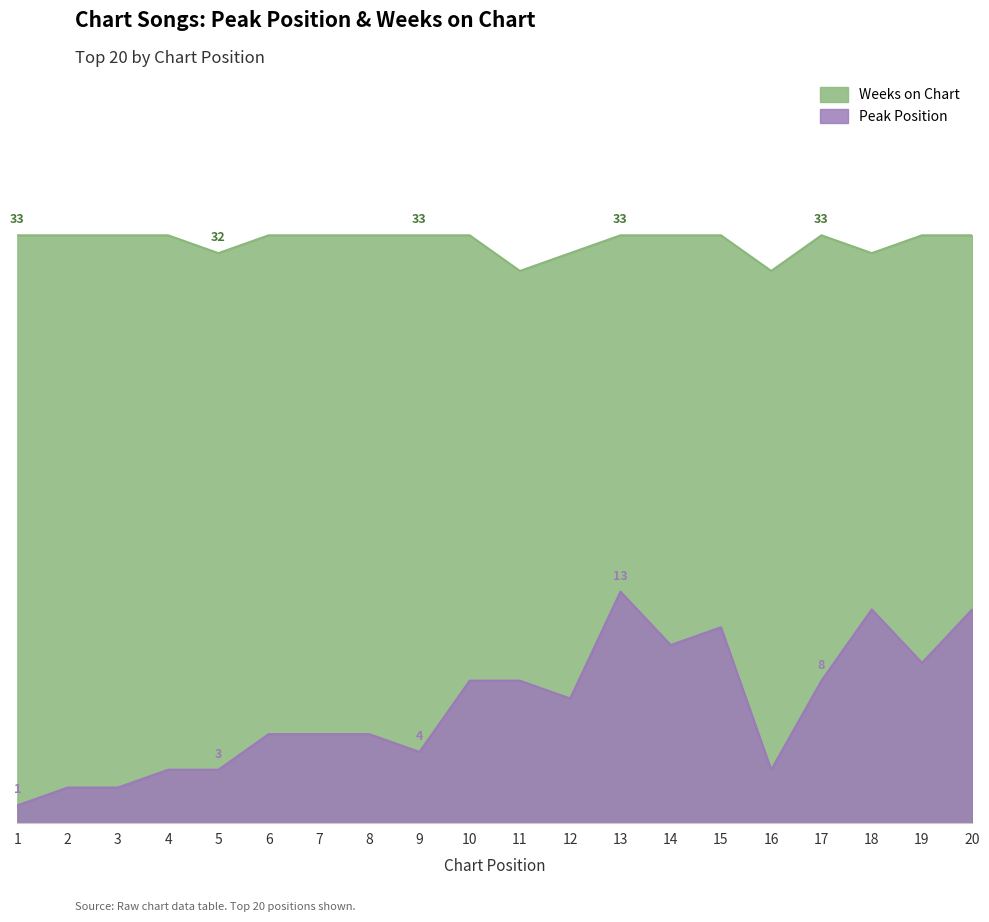

Is the value of Weeks on Chart at 3 greater than the value of Peak Position at 4?

Yes